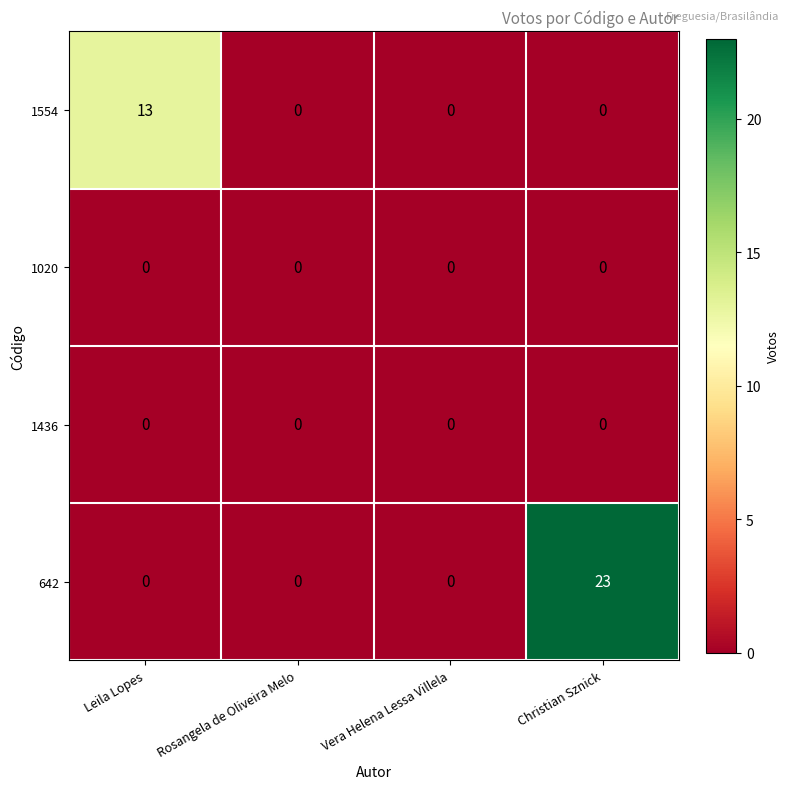

What is the spread (max minus min) of values at Leila Lopes?

13